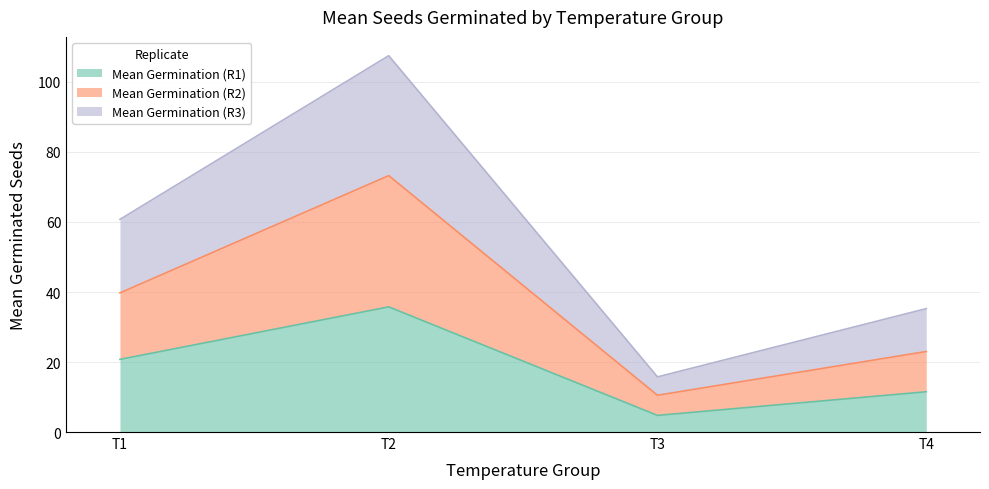

Does the chart have visible grid lines?

Yes